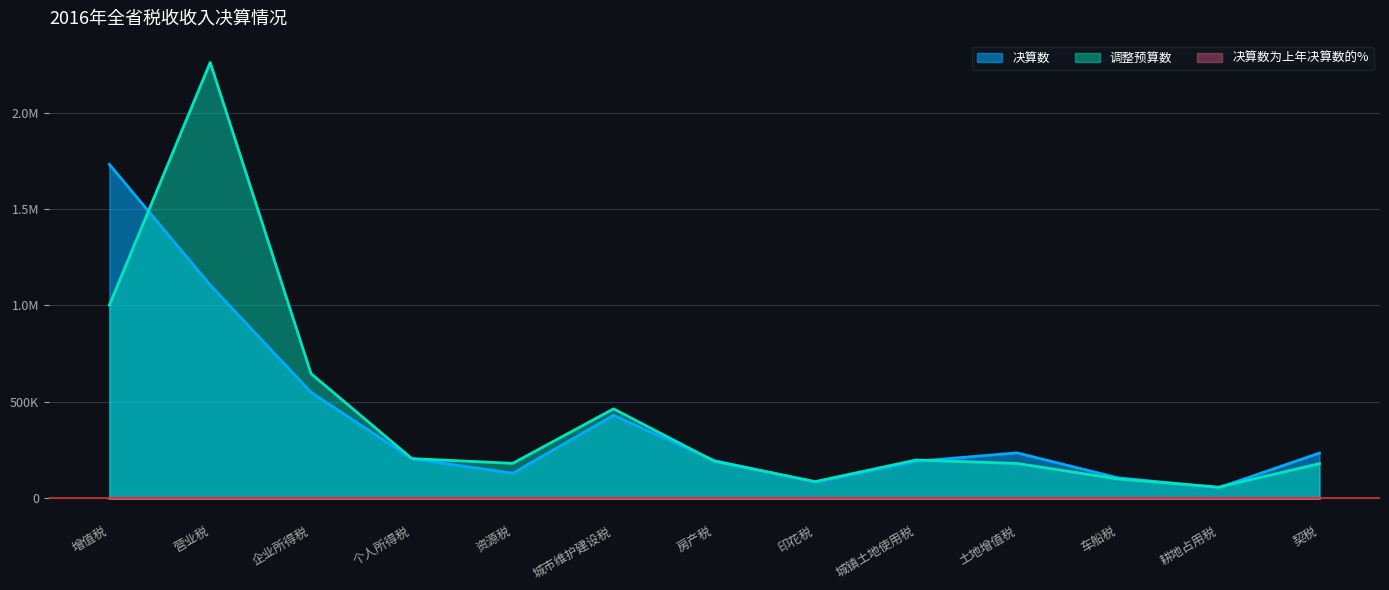

What is the total value across all series at 企业所得税?

1196245.8